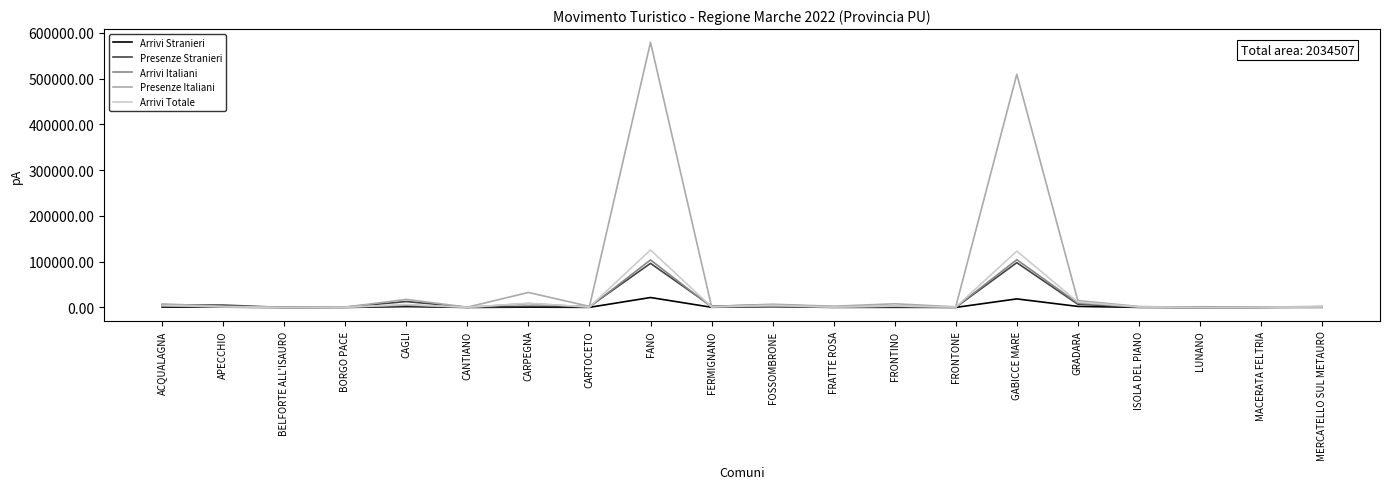

In Arrivi Italiani, how many points are lower than both neighbors (excluding endpoints)?

7